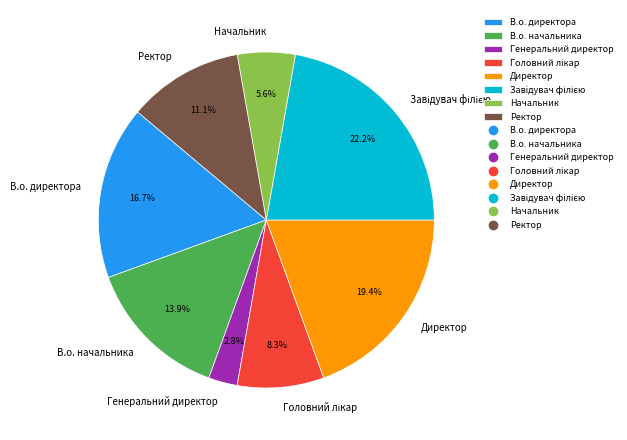

Which category has the smallest portion of the pie?

Генеральний директор